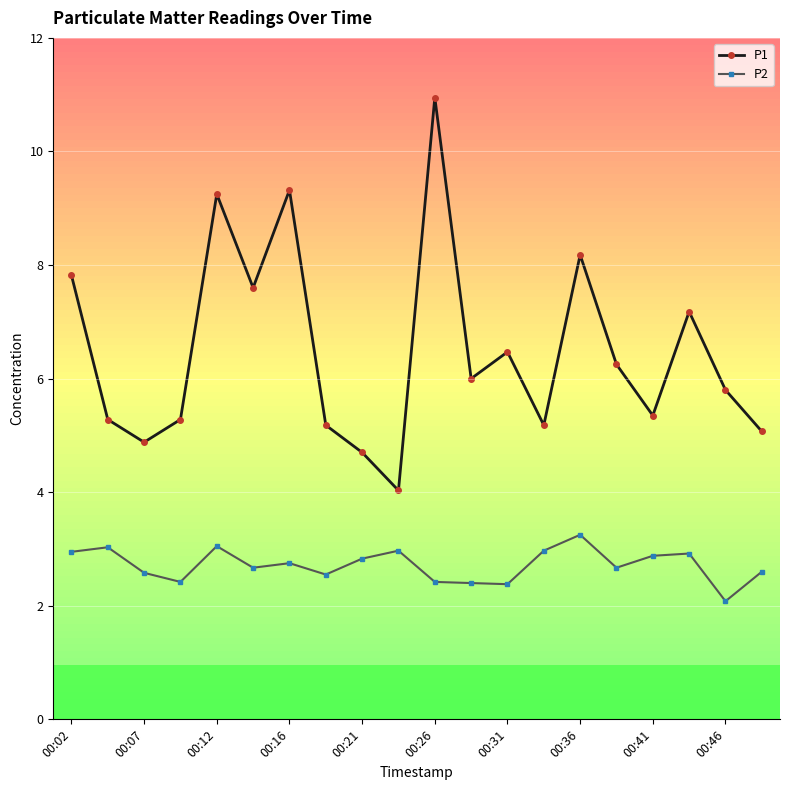

What are all the series names shown in the legend?

P1, P2